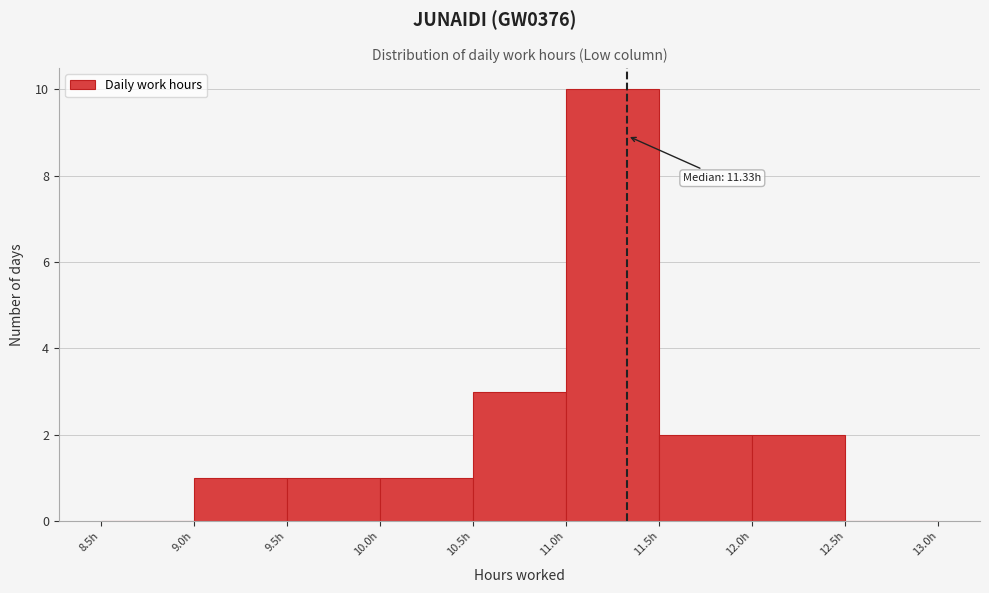

Which range on the x-axis has the tallest bar?

11.0 to 11.5